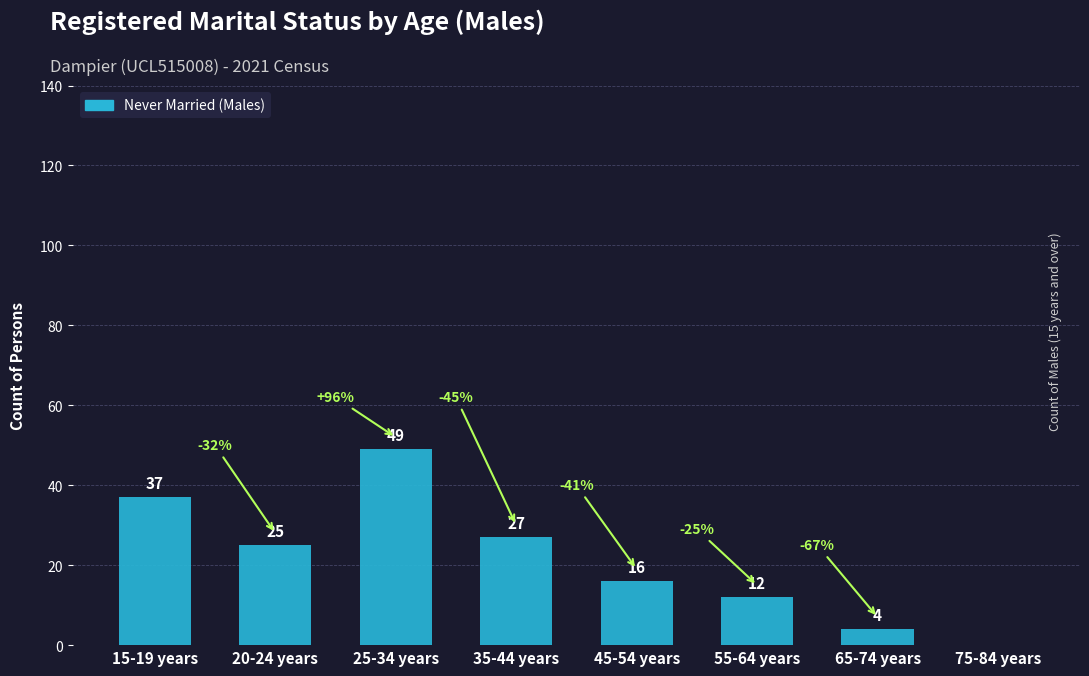

At which label does the data first exceed 25?

15-19 years